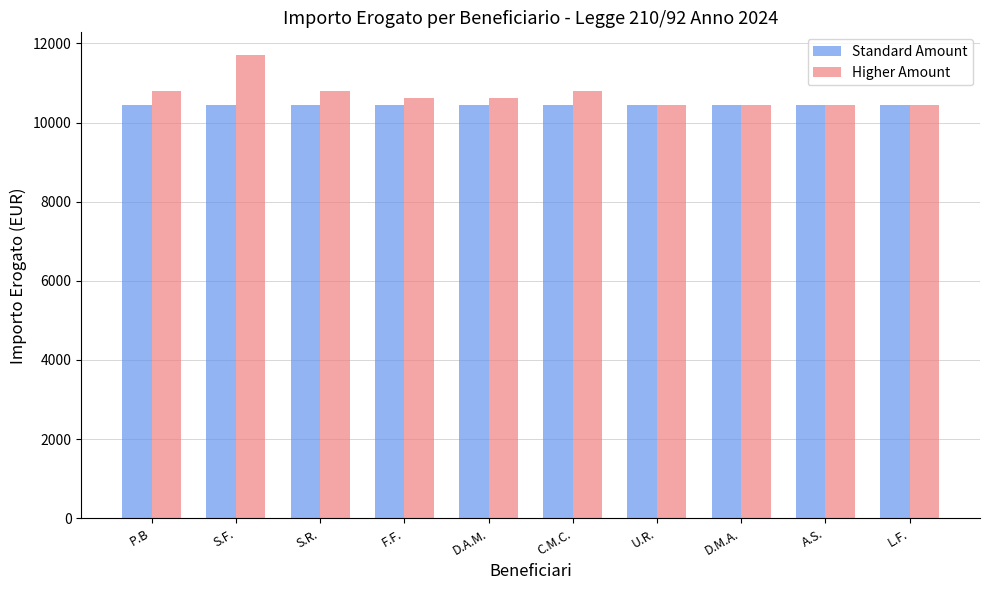

True or false: Standard Amount has a value of 16216.5 at U.R..

False